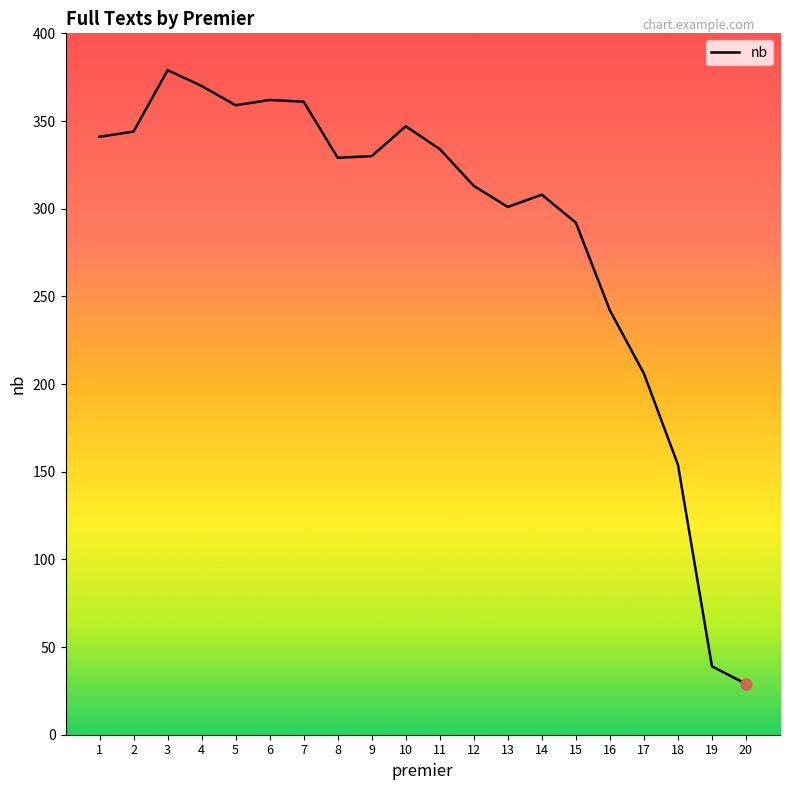

What is the change in value from 1 to 18?

-187